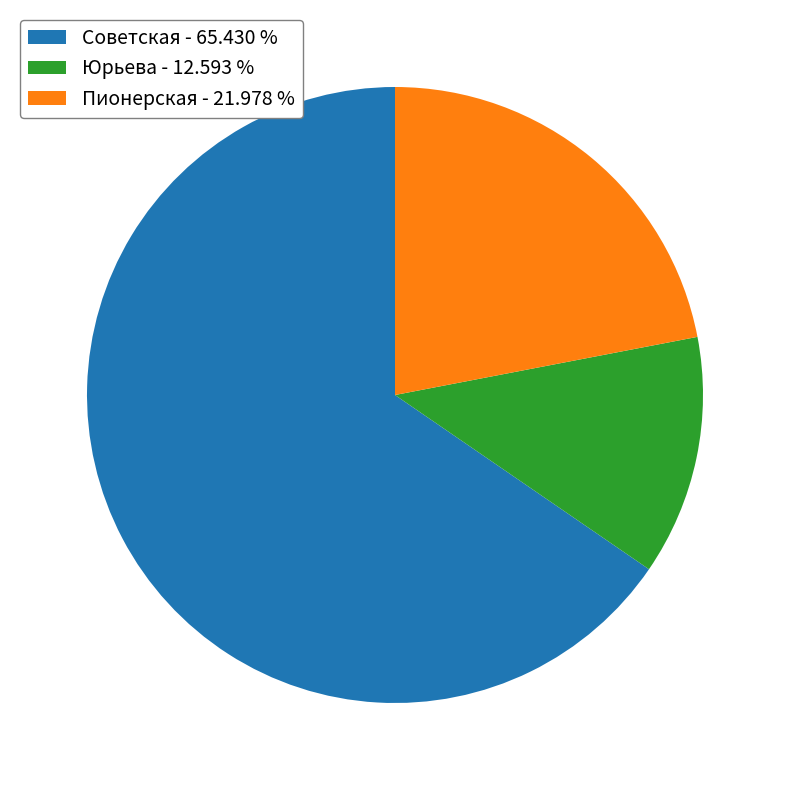

Combined, do Юрьева - 12.593 % and Пионерская - 21.978 % account for over 50%?

No